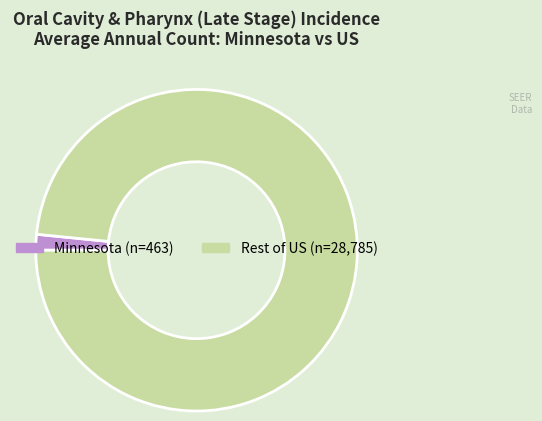

Is there any slice that represents more than half of the pie?

Yes